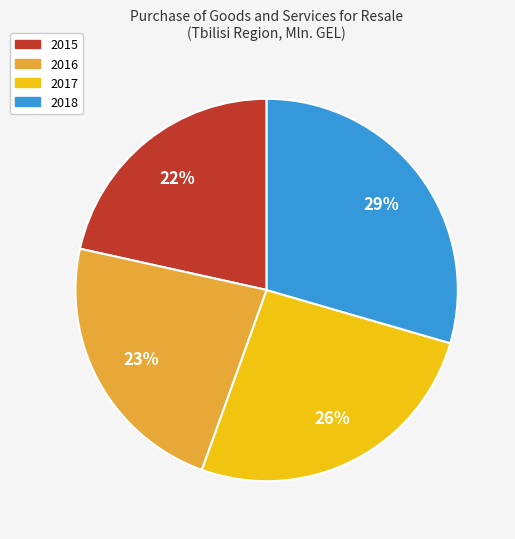

How many slices are in this pie chart?

4